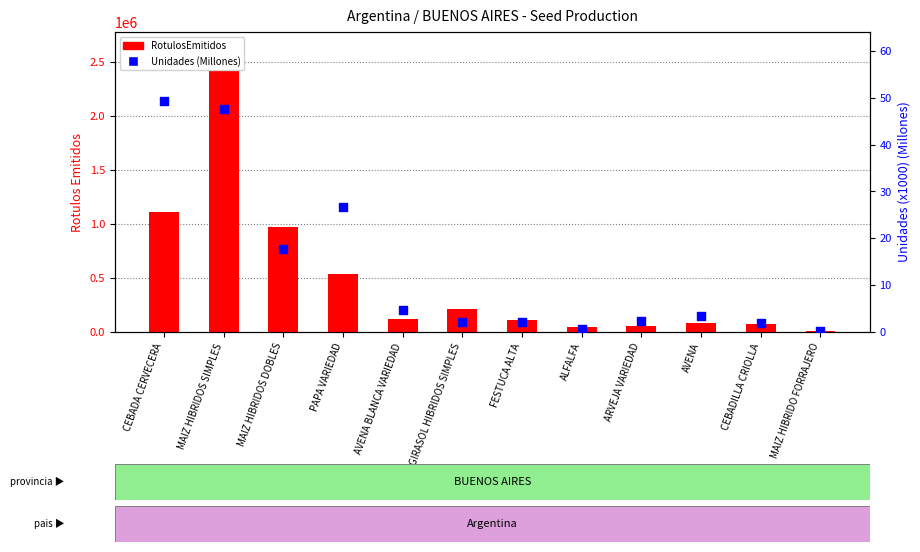

At how many categories does at least one series exceed 1316675?

1